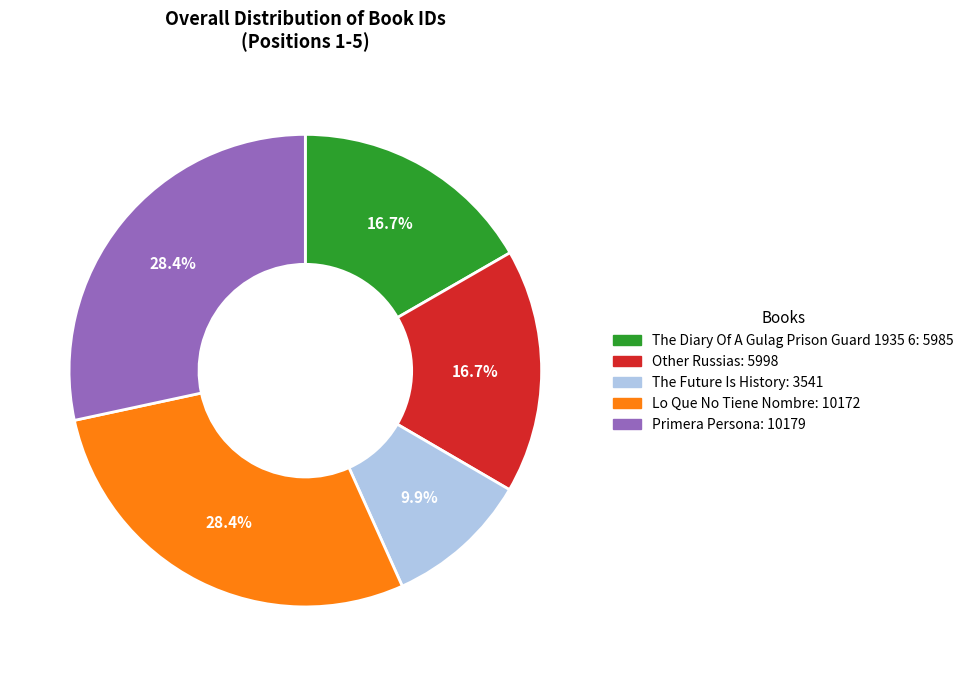

Is it true that Primera Persona is 28% of the pie?

True